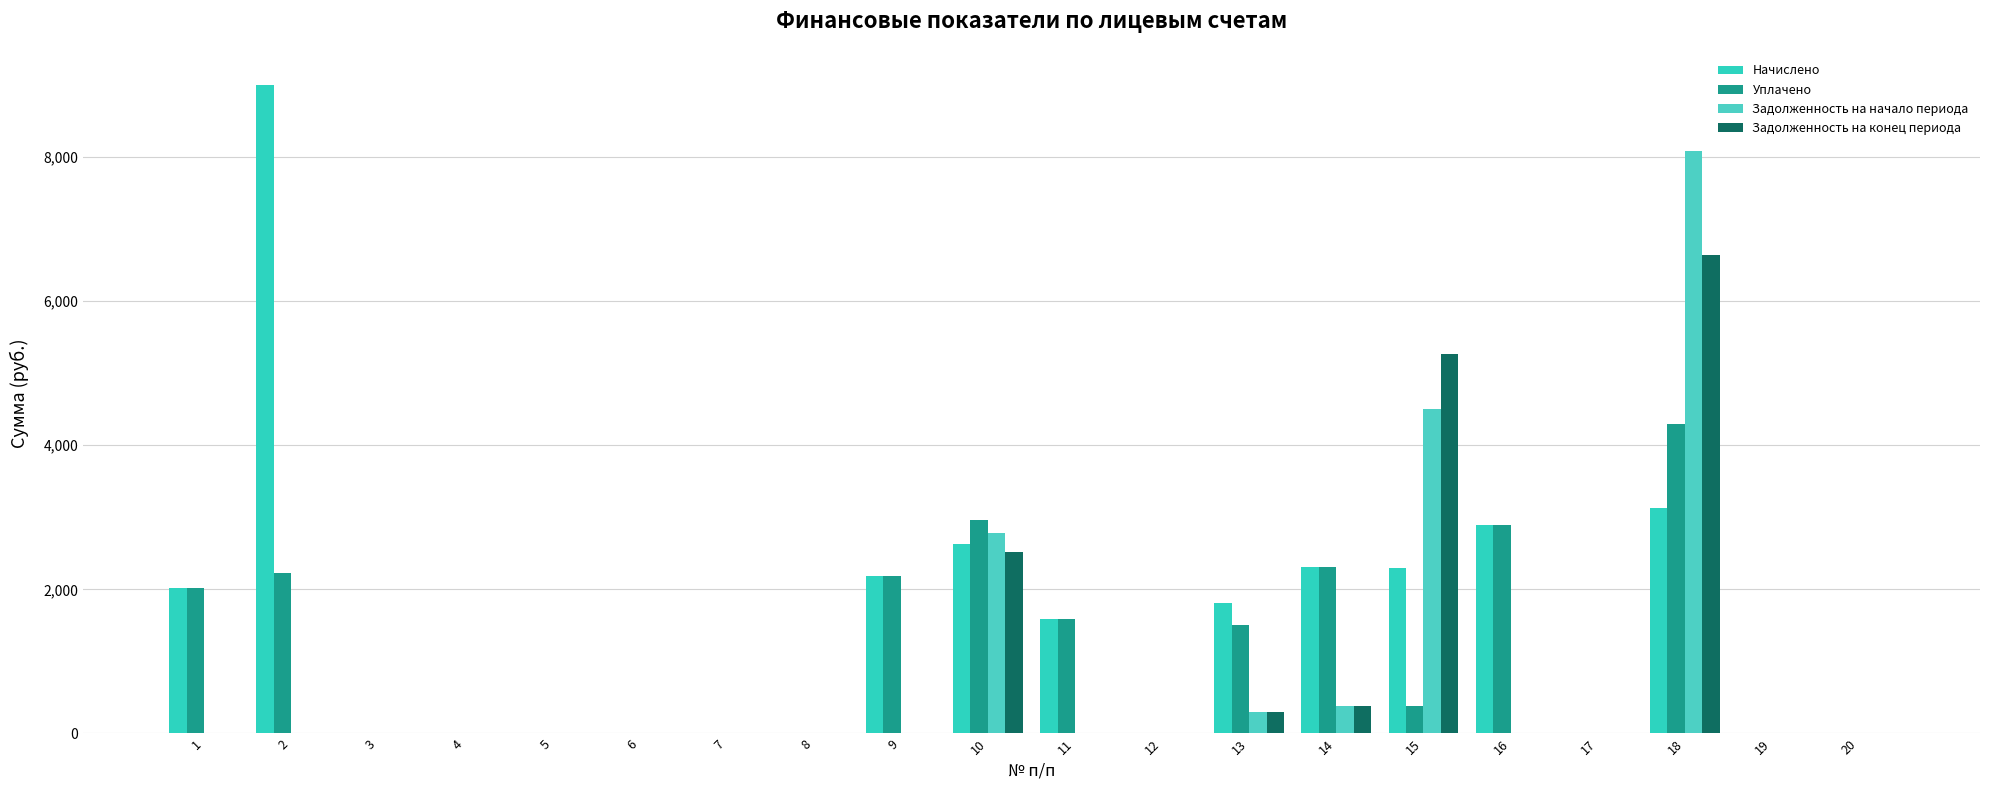

What is the total value across all series at 9?

4357.6